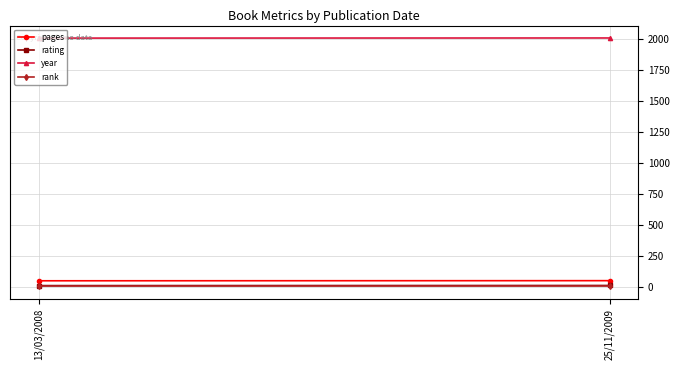

Which series has the largest range (max minus min)?

pages